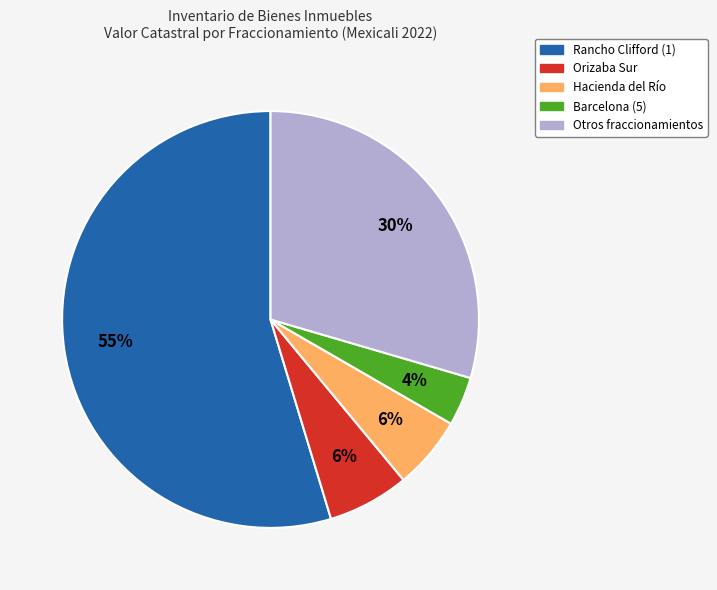

Is Rancho Clifford (1) the majority of the pie?

Yes